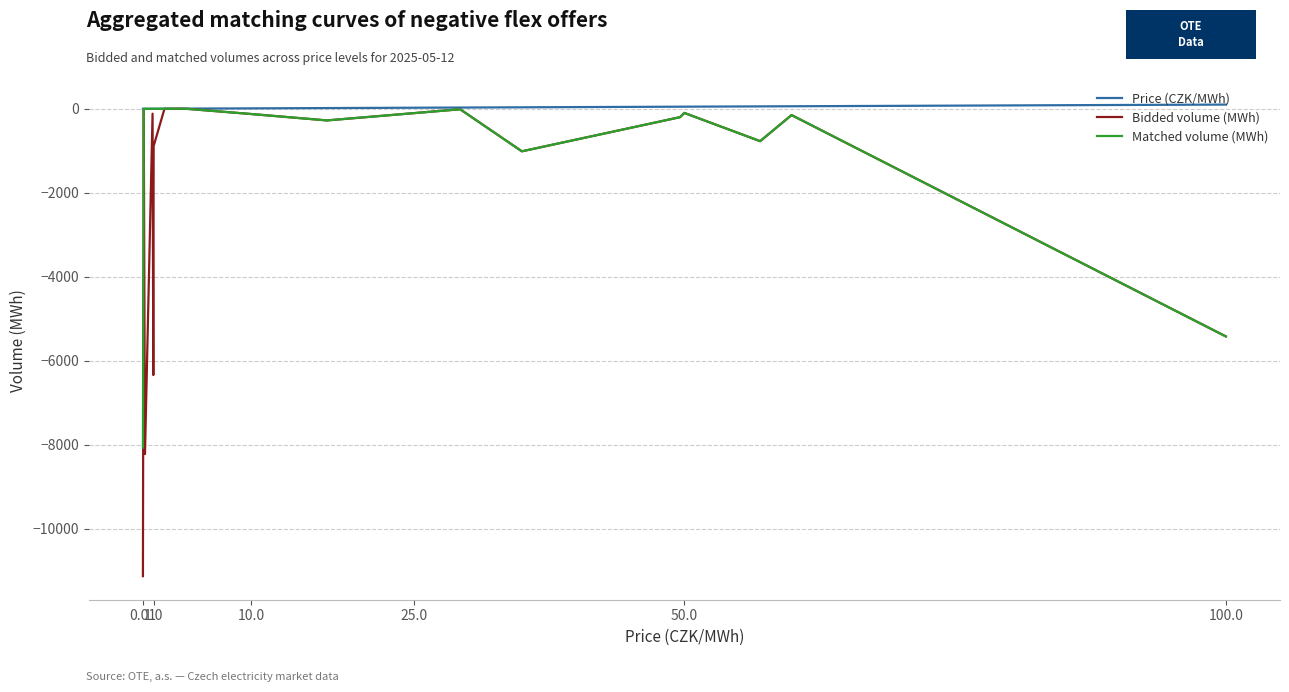

Which series has the widest spread of values?

Bidded volume (MWh)